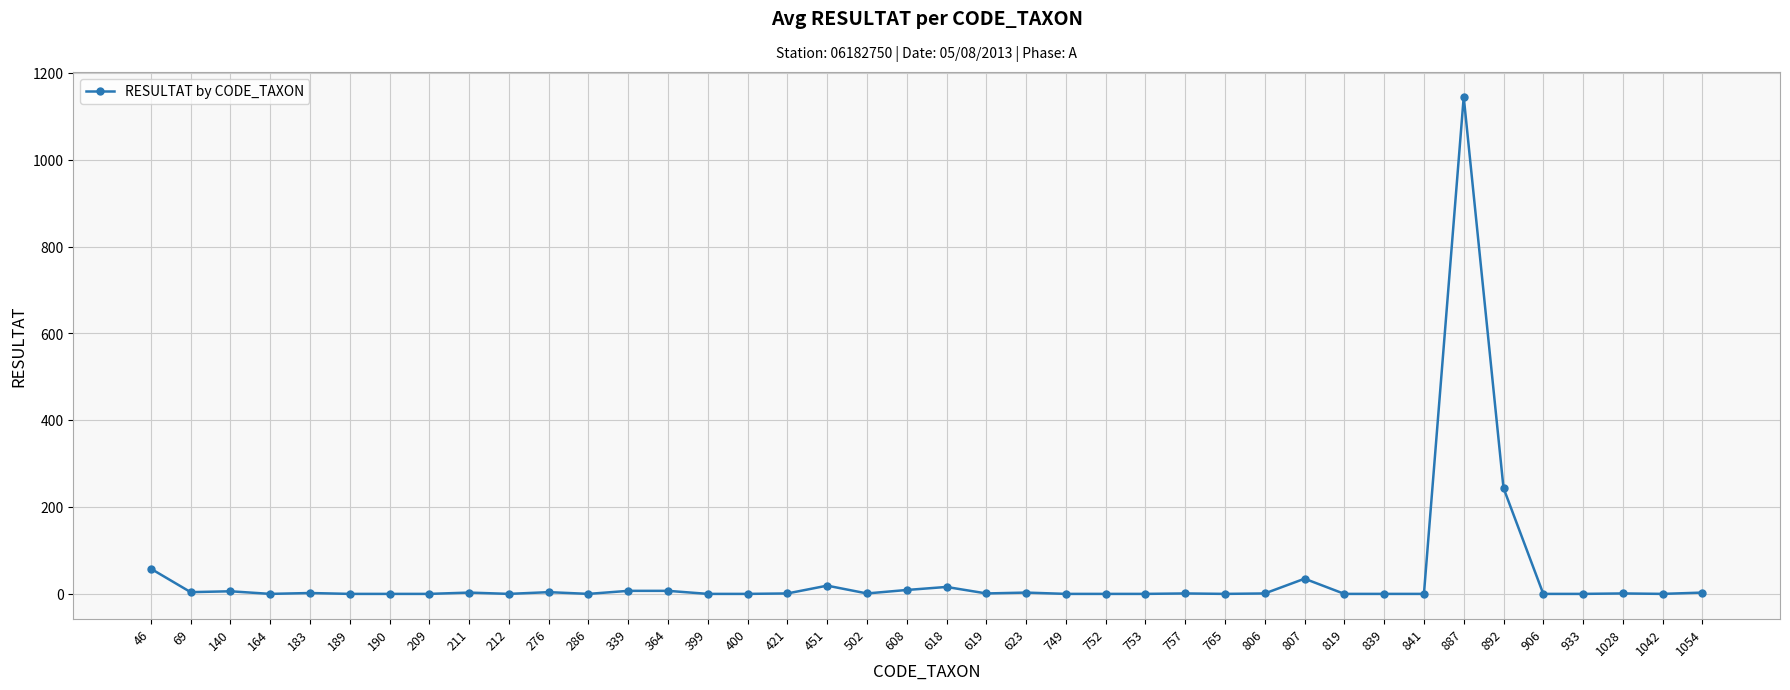

True or false: the data has more than 1 interior local peaks.

True